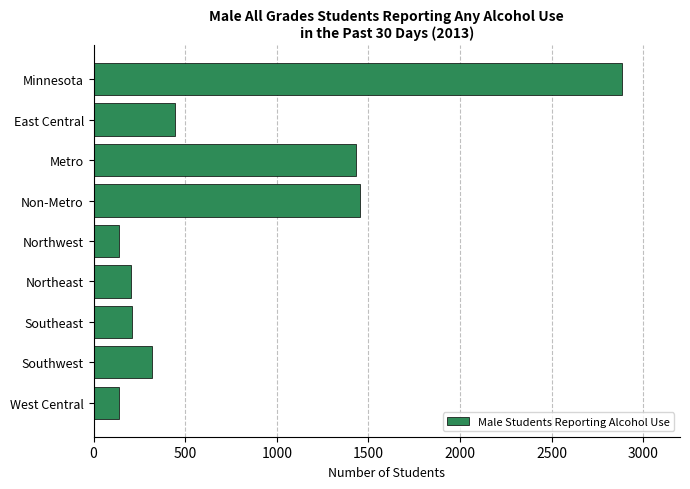

What value does the data have at Metro?

1430